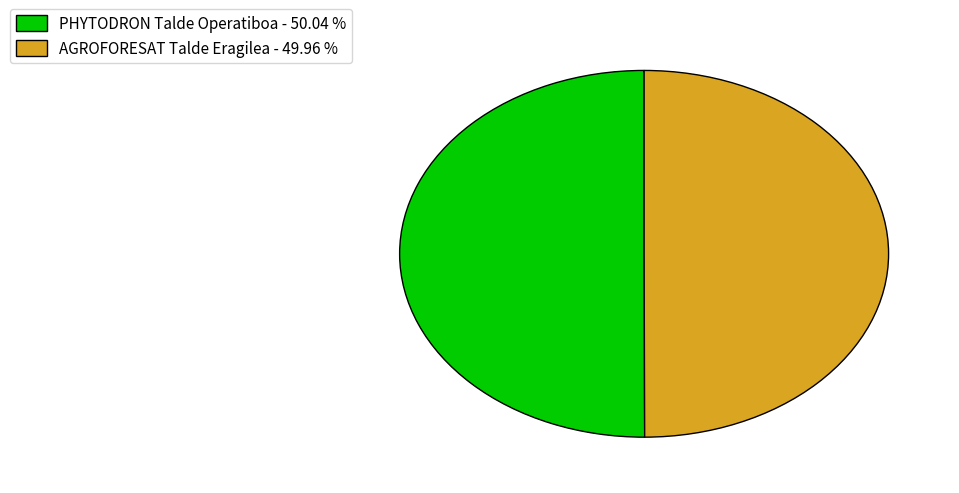

Count the number of slices in the pie.

2